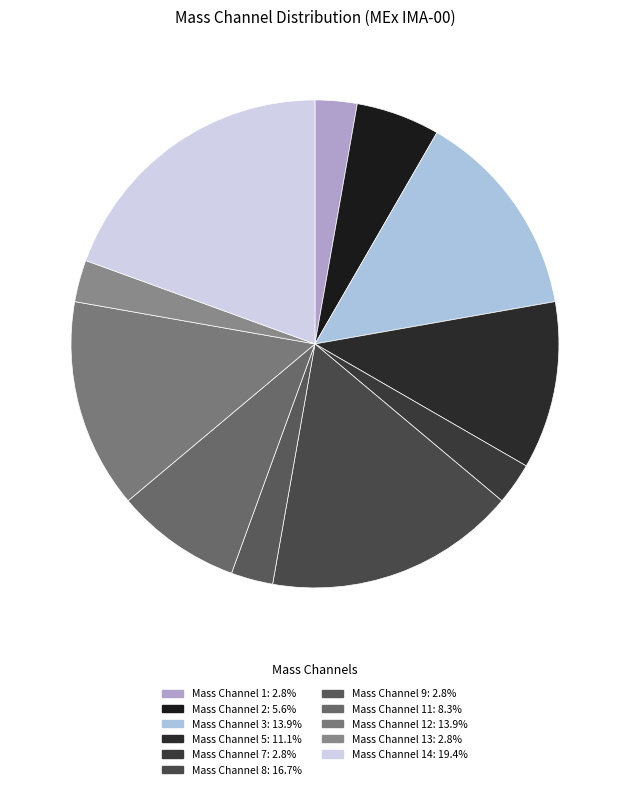

How many segments does this pie chart have?

11